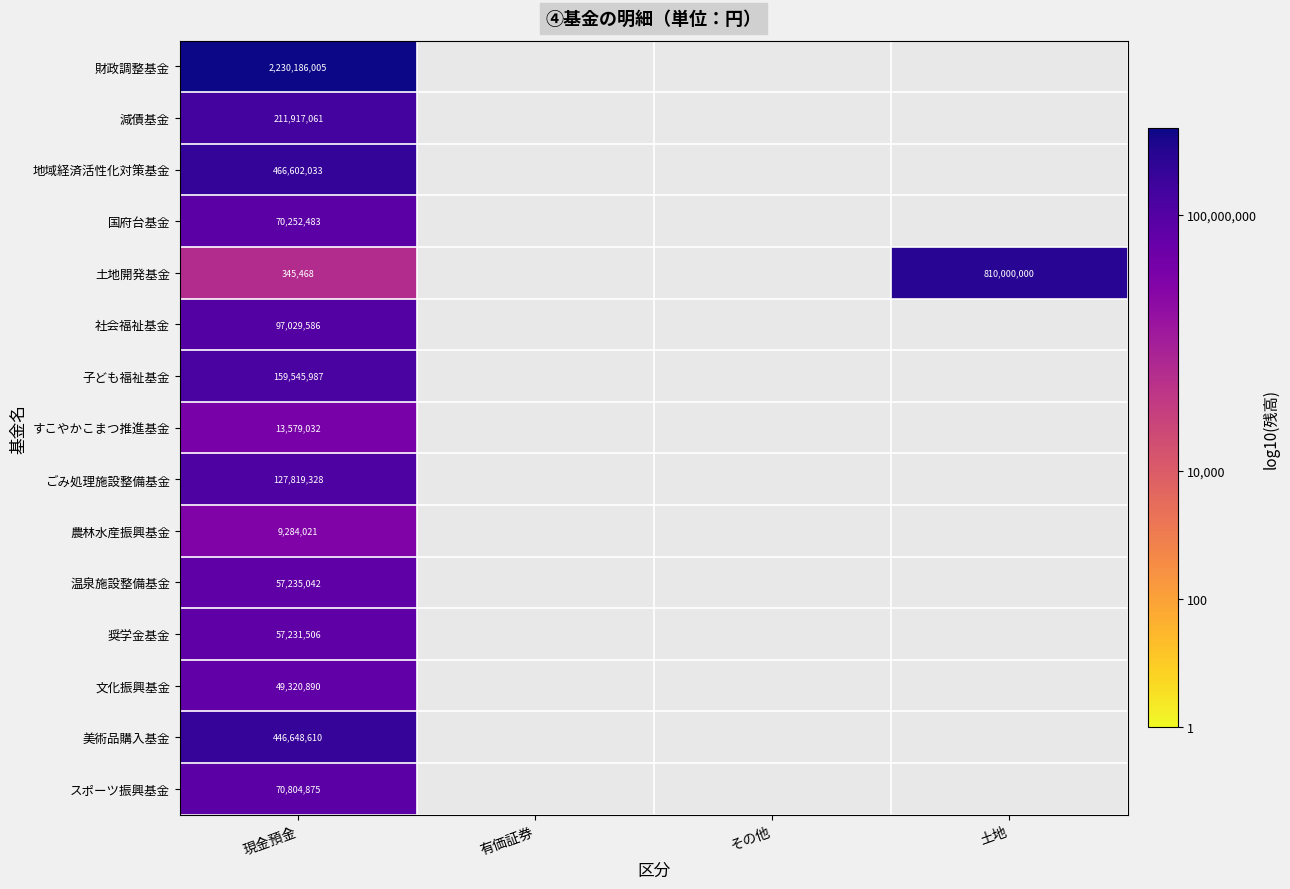

What is the difference between the highest and lowest values at 現金預金?

2229840537.0